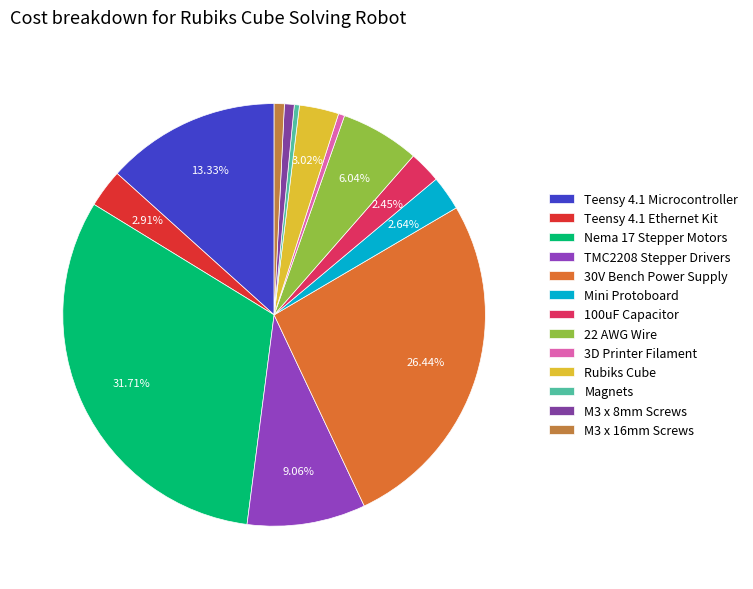

Approximately how many times larger is the value at M3 x 8mm Screws compared to Mini Protoboard?

0.3